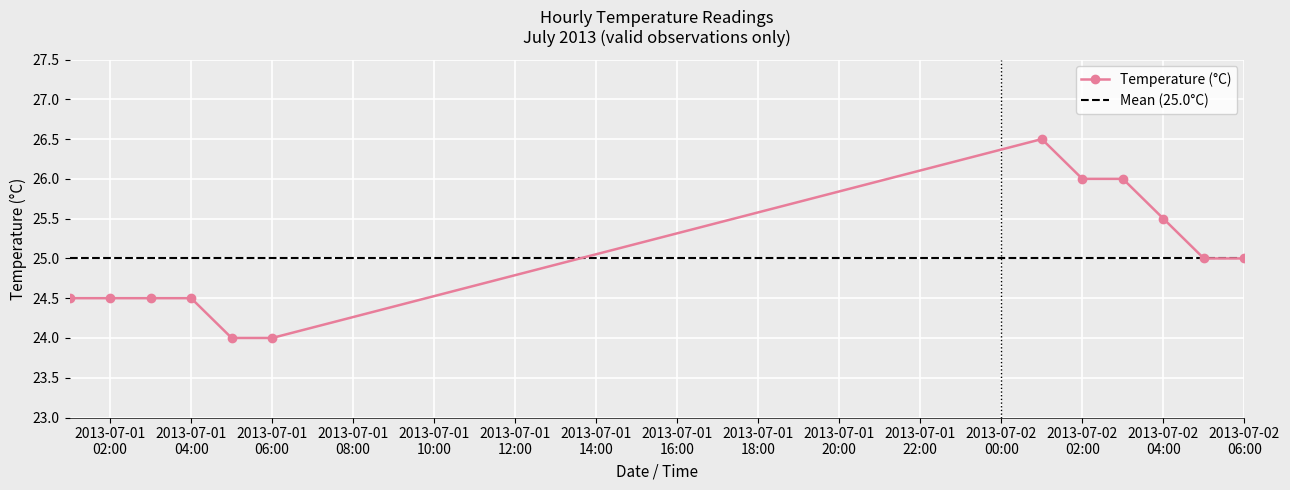

At which label is the value closest to 25?

2013-07-02 05:00